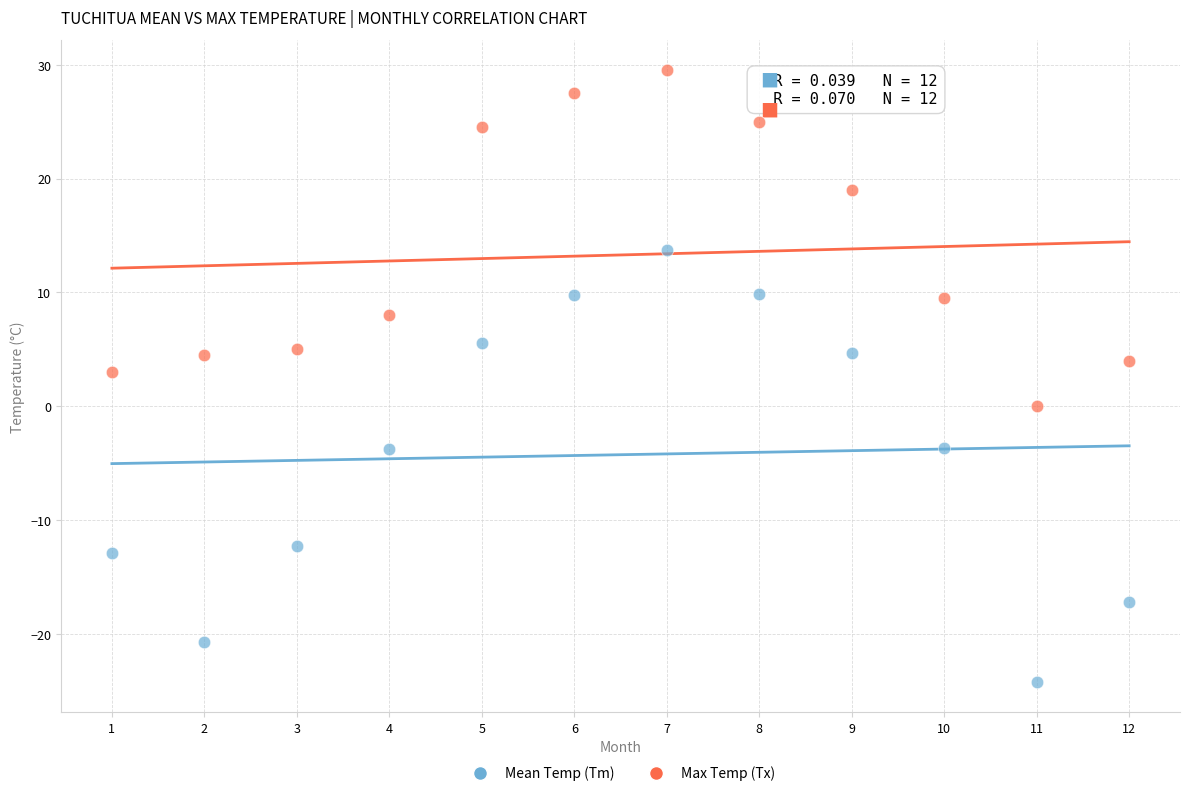

Across all data points, what is the range of X values (max minus min)?

11.0